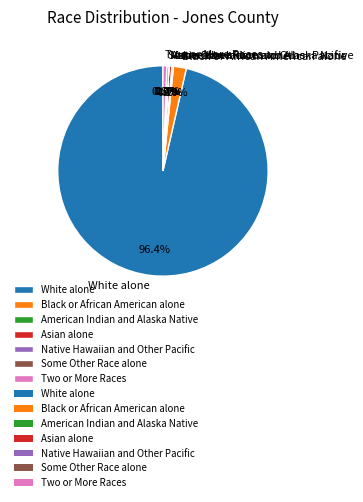

What is the majority slice?

White alone